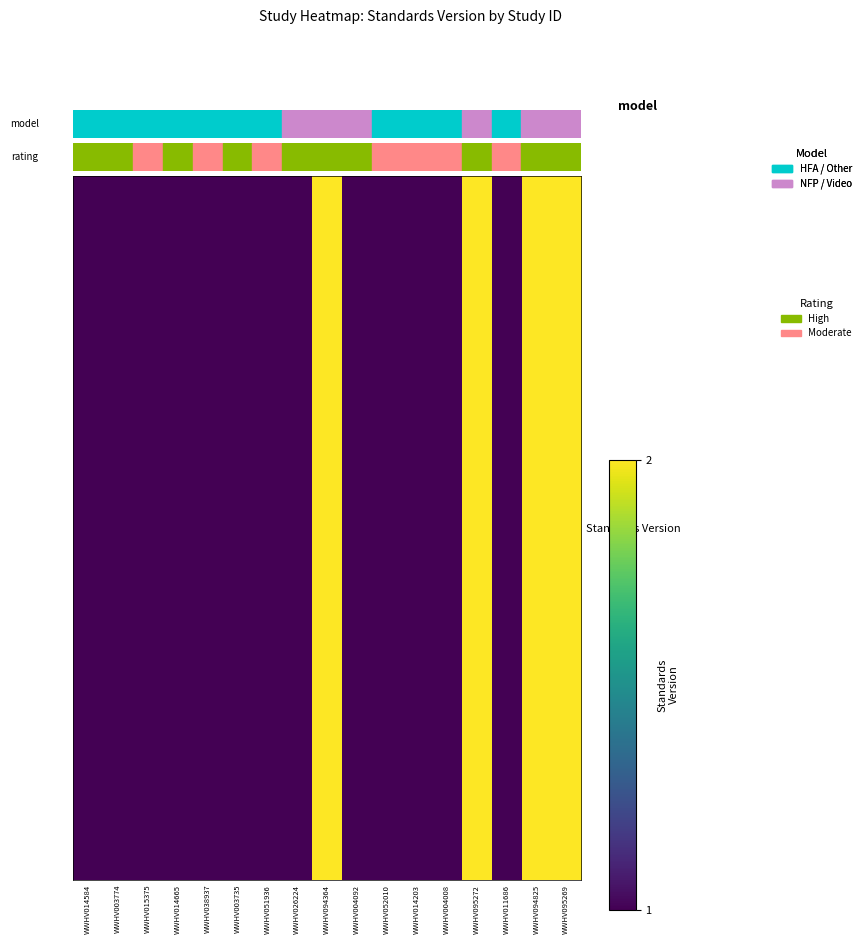

What is the change in value from WWHV014584 to WWHV094825?

+1